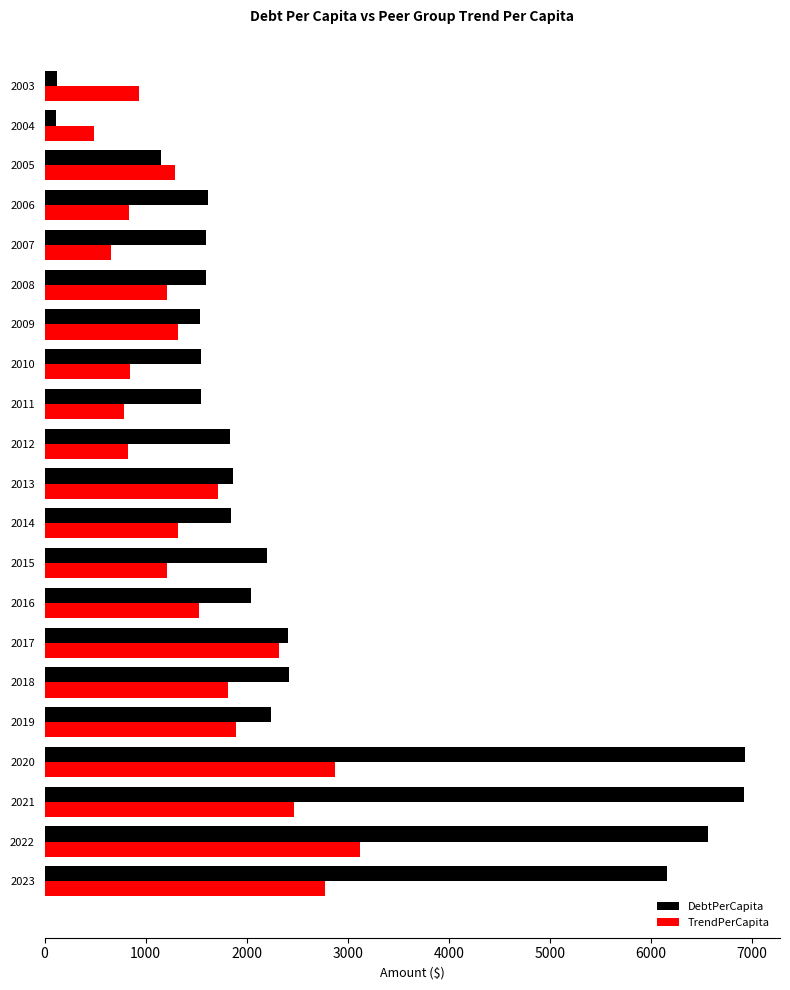

What are all the series names shown in the legend?

DebtPerCapita, TrendPerCapita